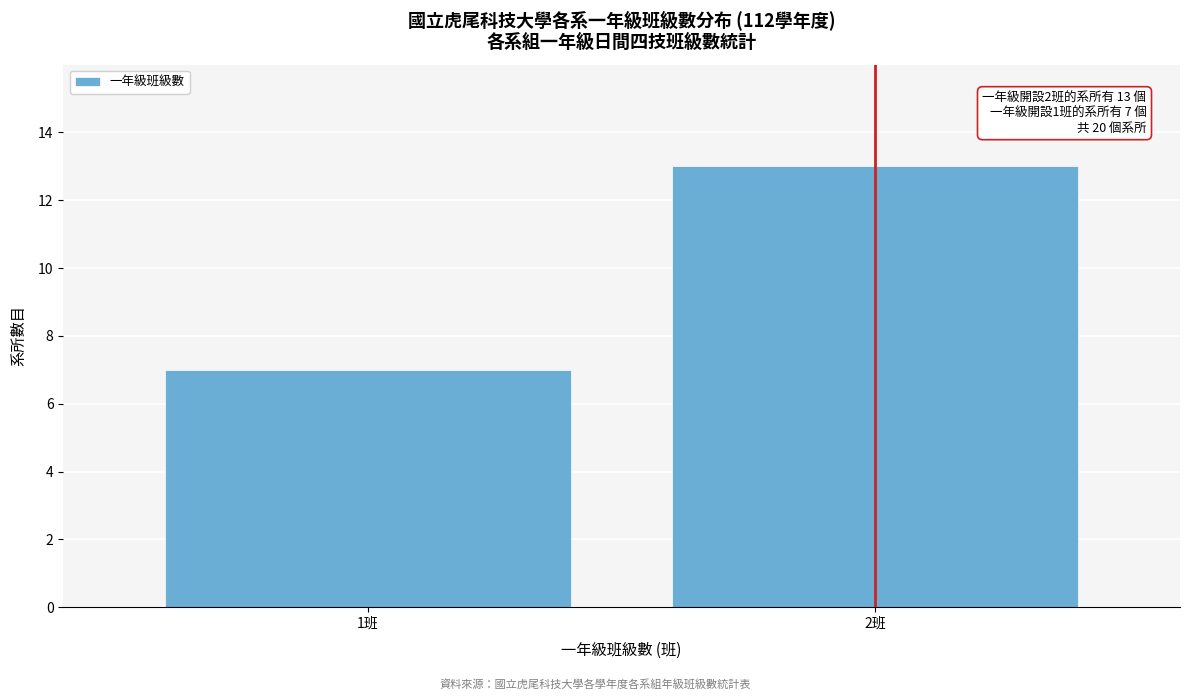

Reading left to right, list all the values displayed in this chart.

7	13